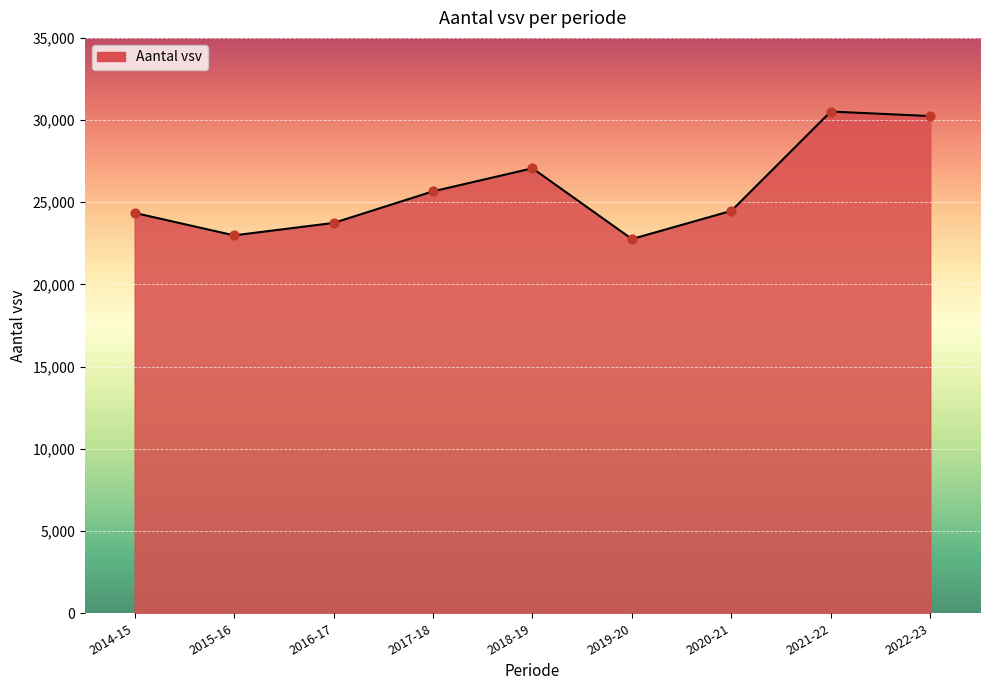

What is the change in value from 2019-20 to 2022-23?

+7479